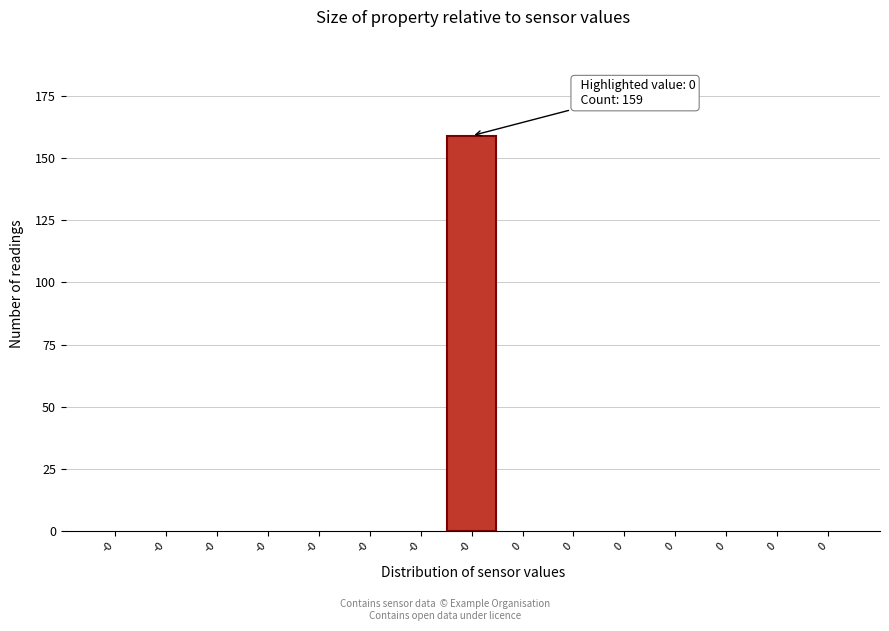

How many series are shown in this chart?

1